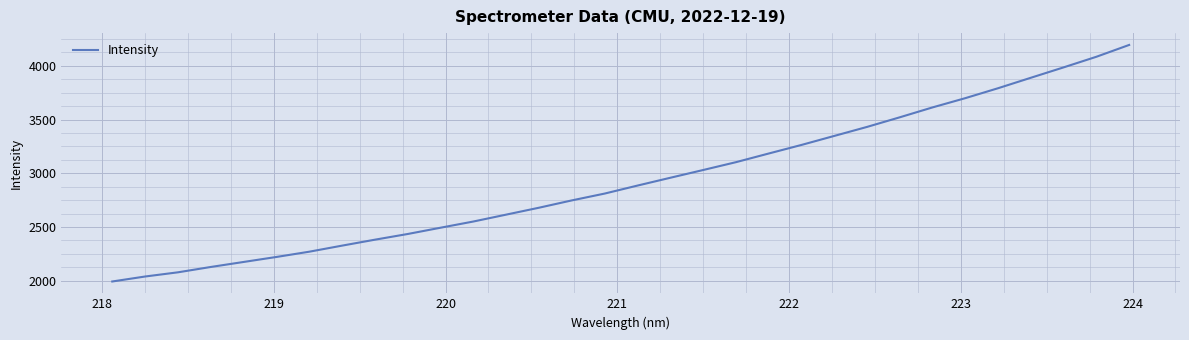

What is the minimum value shown in the chart?

1992.9